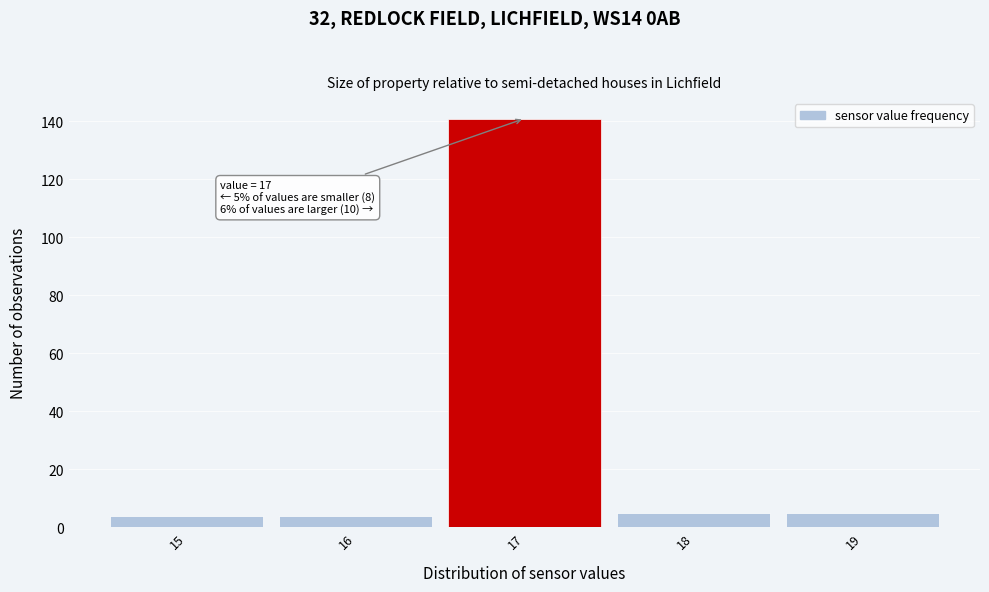

Over which range of the x-axis is the bar tallest?

16.5 to 17.5